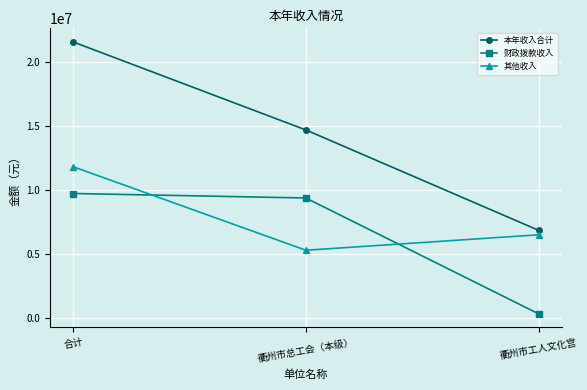

The value of 其他收入 at 衢州市工人文化宫 is 11333827.9. True or false?

False